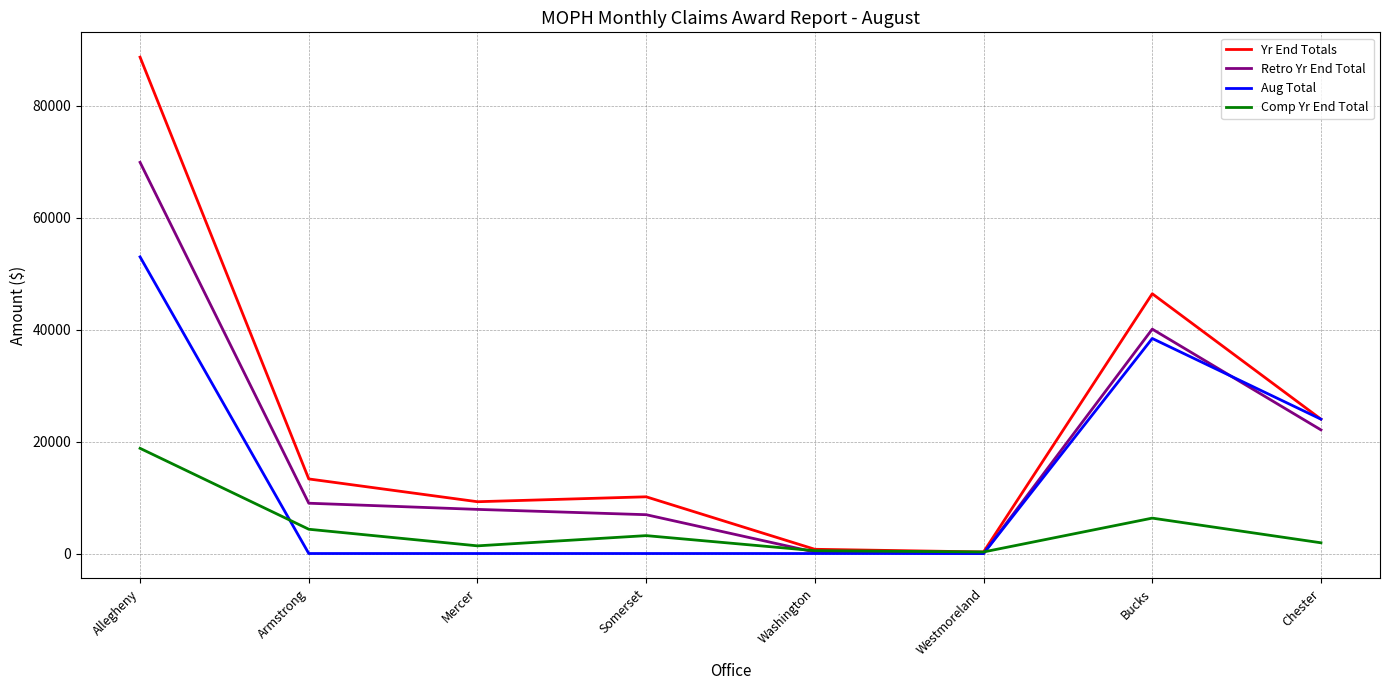

What are all the series names shown in the legend?

Yr End Totals, Retro Yr End Total, Aug Total, Comp Yr End Total